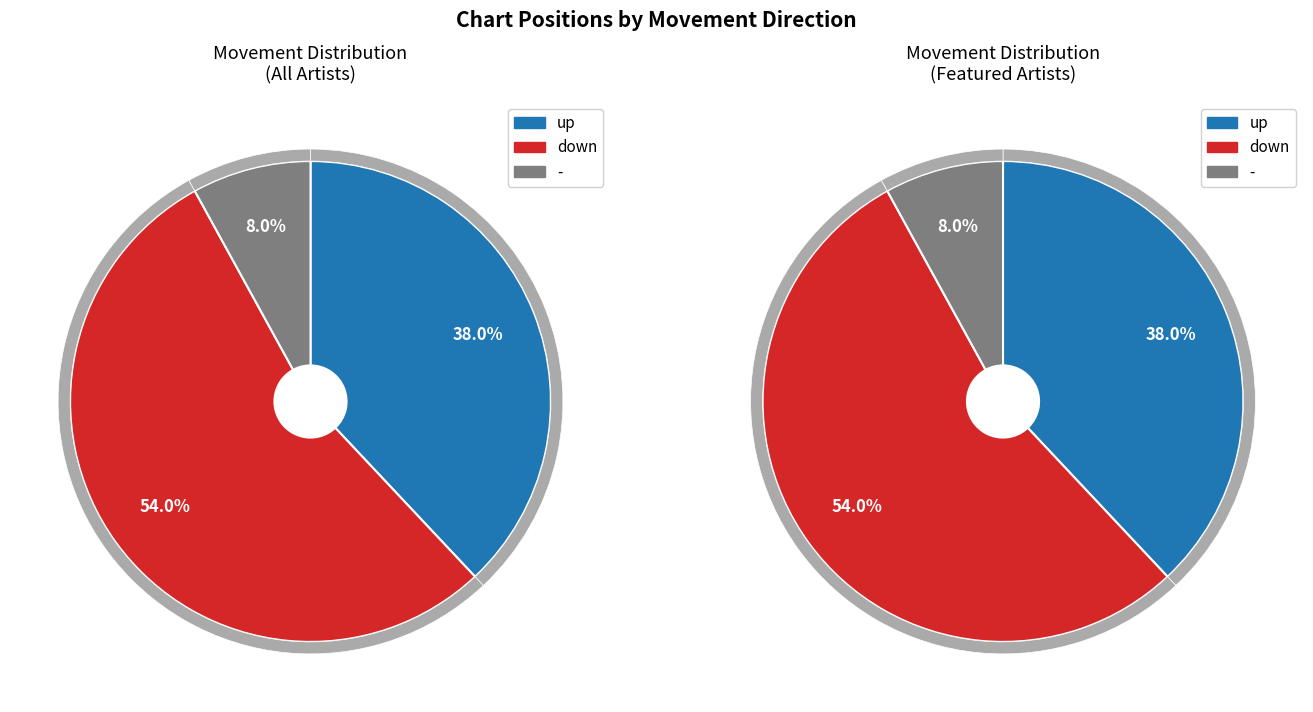

Which slice is the largest?

down